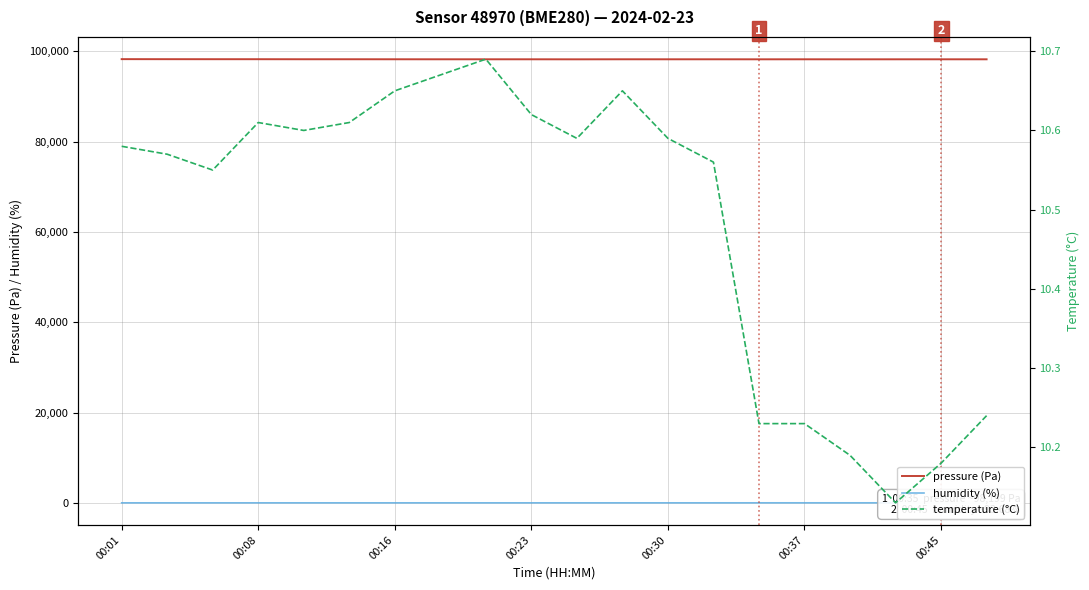

The pressure (Pa) series shows 98201.7 at 00:45. True or false?

True